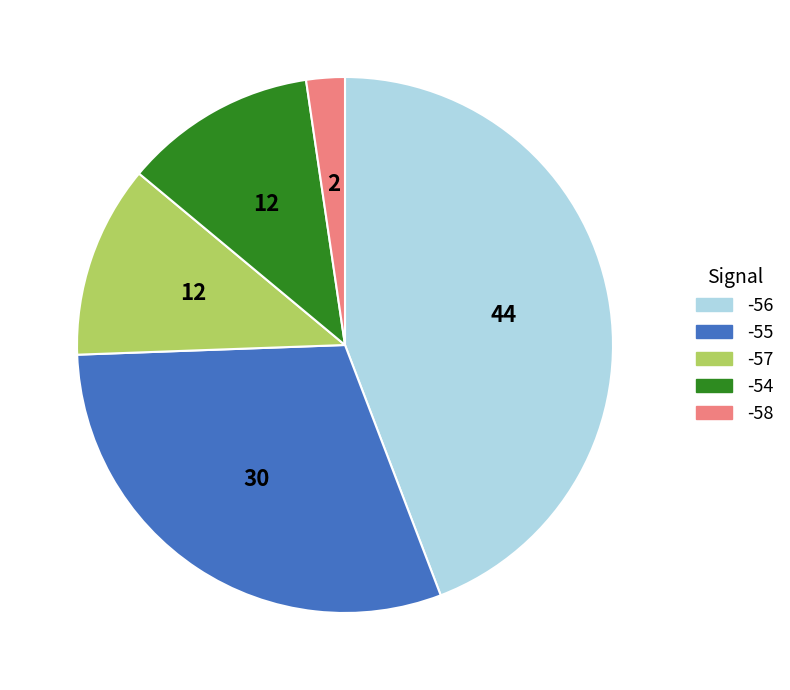

Do -54 and -56 together represent more than half of the pie?

Yes